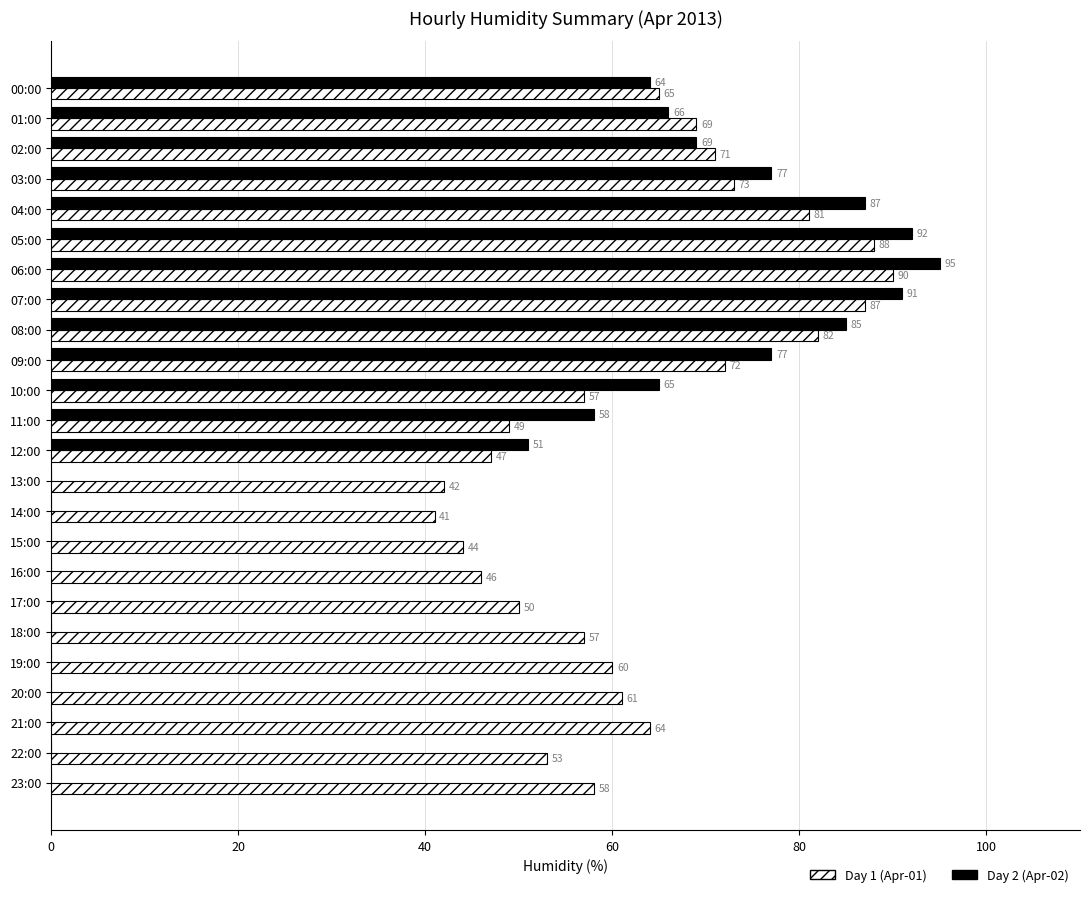

Is it true that Day 1 (Apr-01) equals 65 at 11:00?

False